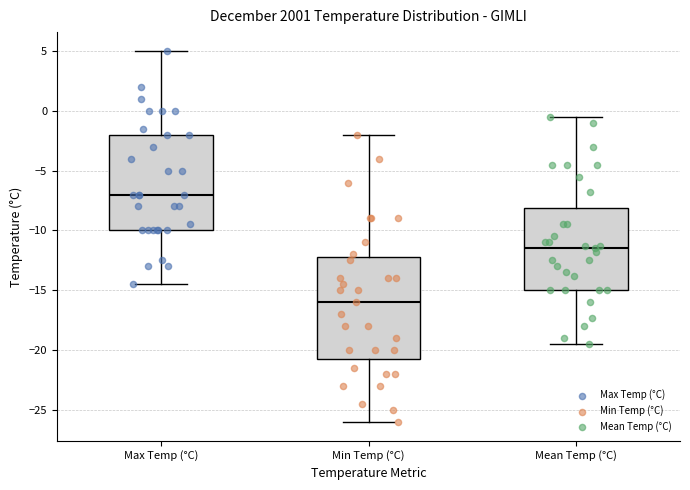

Which box is the tallest, from its lower edge to its upper edge?

Min Temp (°C)